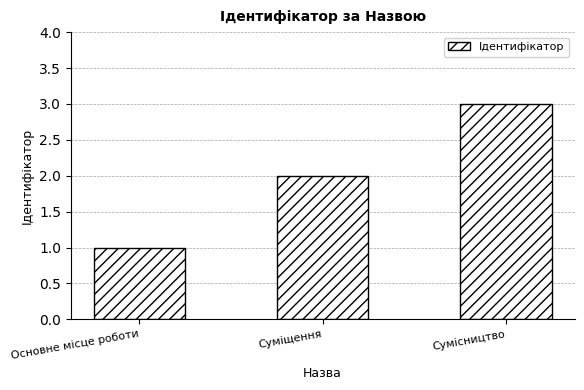

What is the label of the 1st bar from the right?

Сумісництво